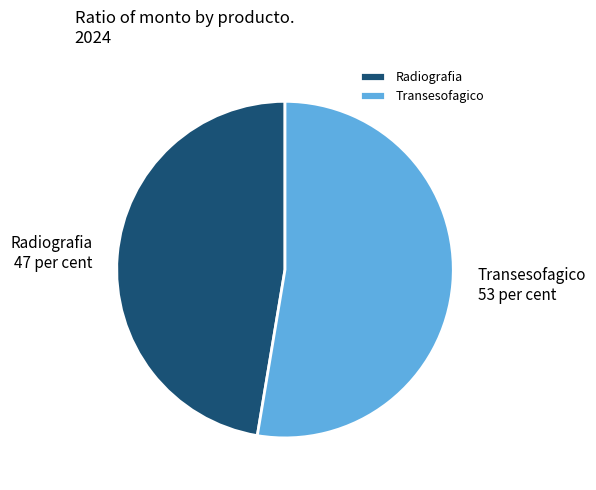

Which category has the biggest portion of the pie?

Transesofagico